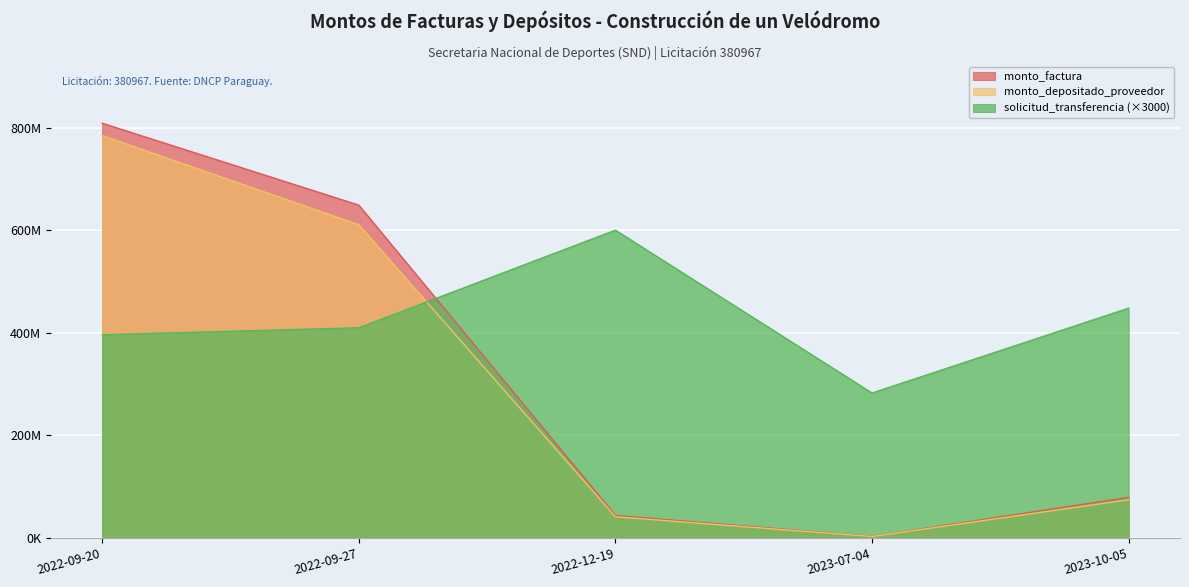

How many data points in solicitud_transferencia are above 410076000?

2